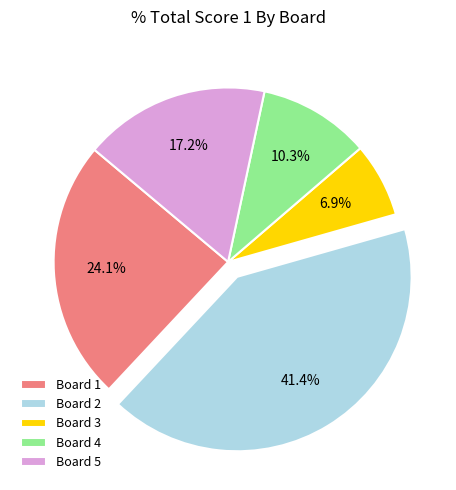

What is the smallest slice in the pie chart?

Board 3